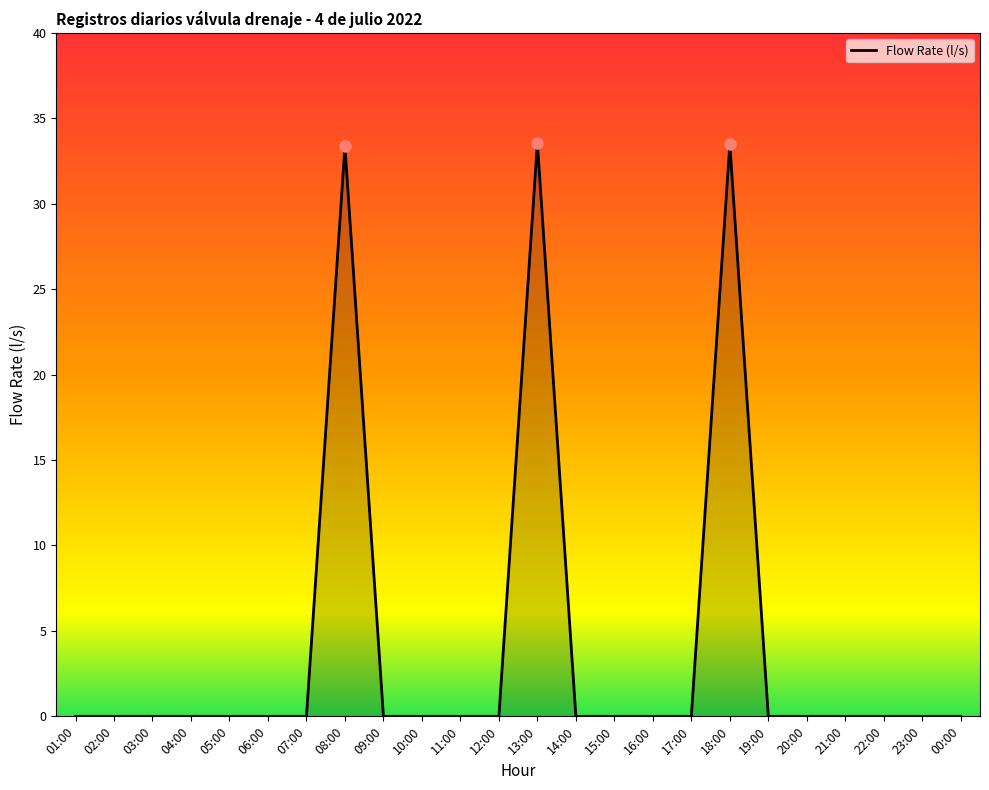

The value at 21:00 is 0.0. True or false?

True